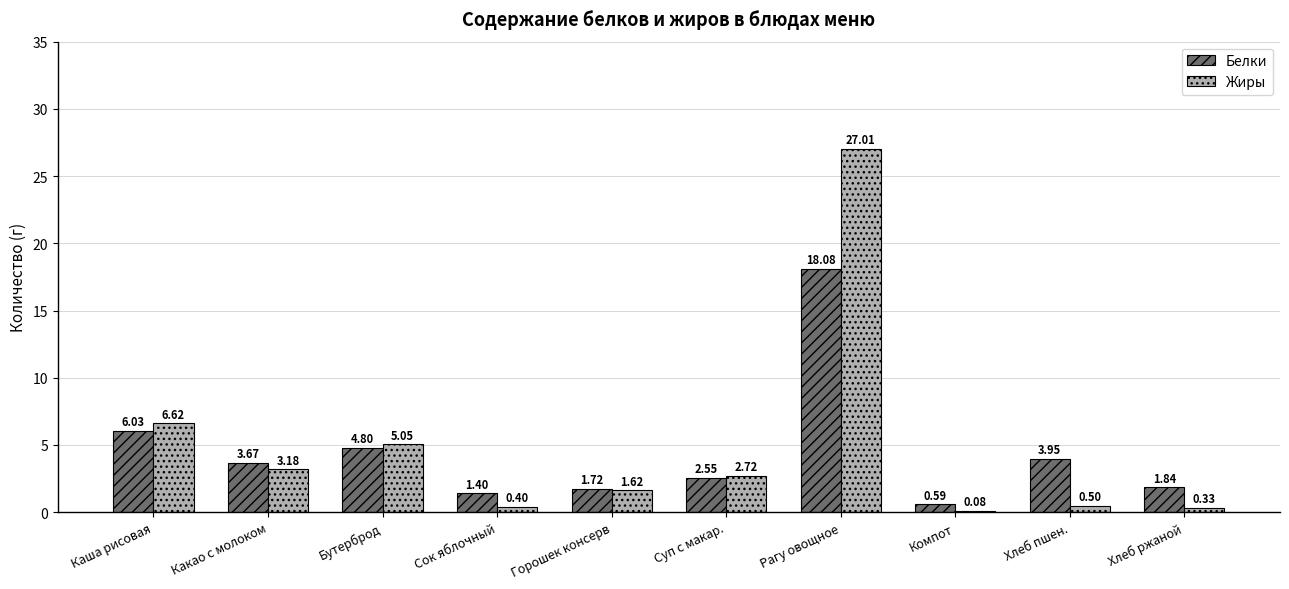

Between Какао с молоком and Хлеб пшен., which series saw the biggest shift?

Жиры